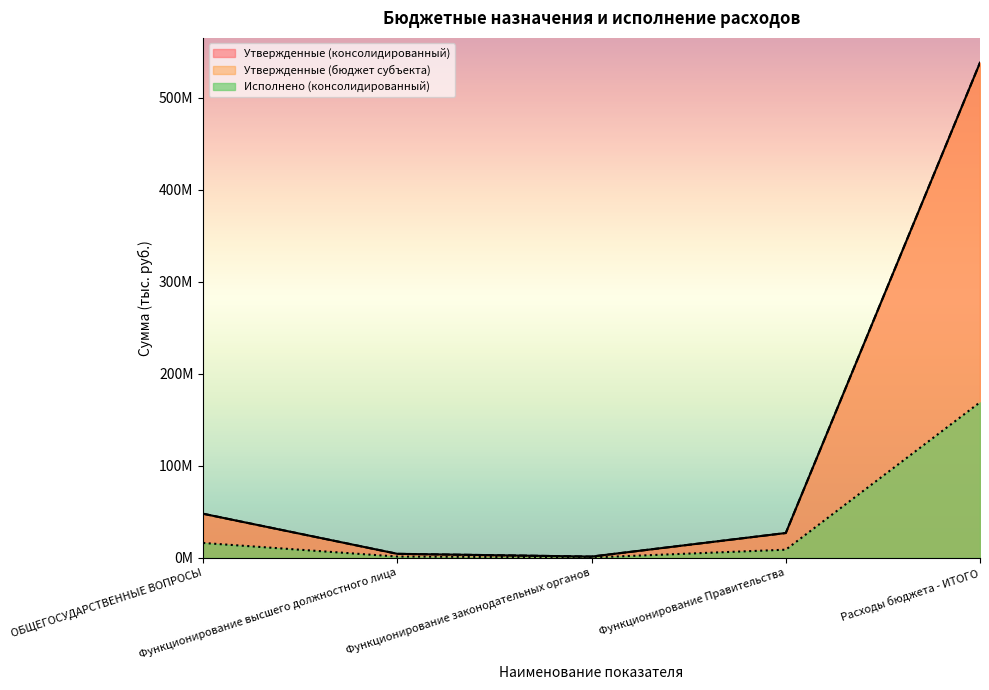

At which category does Исполнено (консолидированный) reach its first local valley?

Функционирование законодательных органов